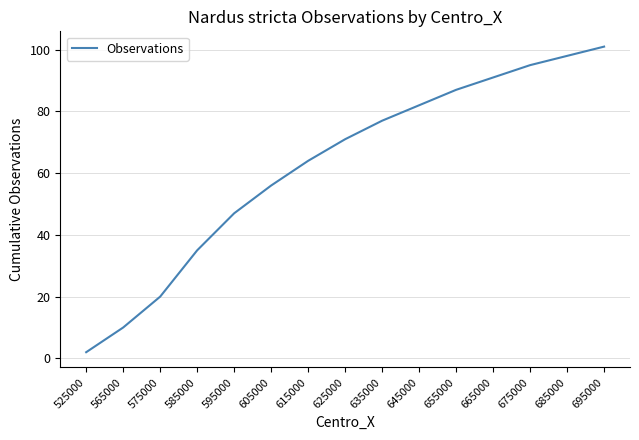

True or false: the data has more than 1 interior local peaks.

False